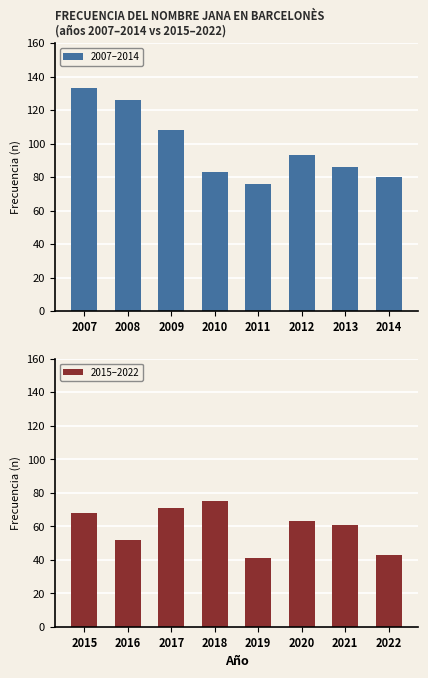

Reading left to right, list all the values displayed in this chart.

2007–2014: 133	126	108	83	76	93	86	80
2015–2022: 68	52	71	75	41	63	61	43